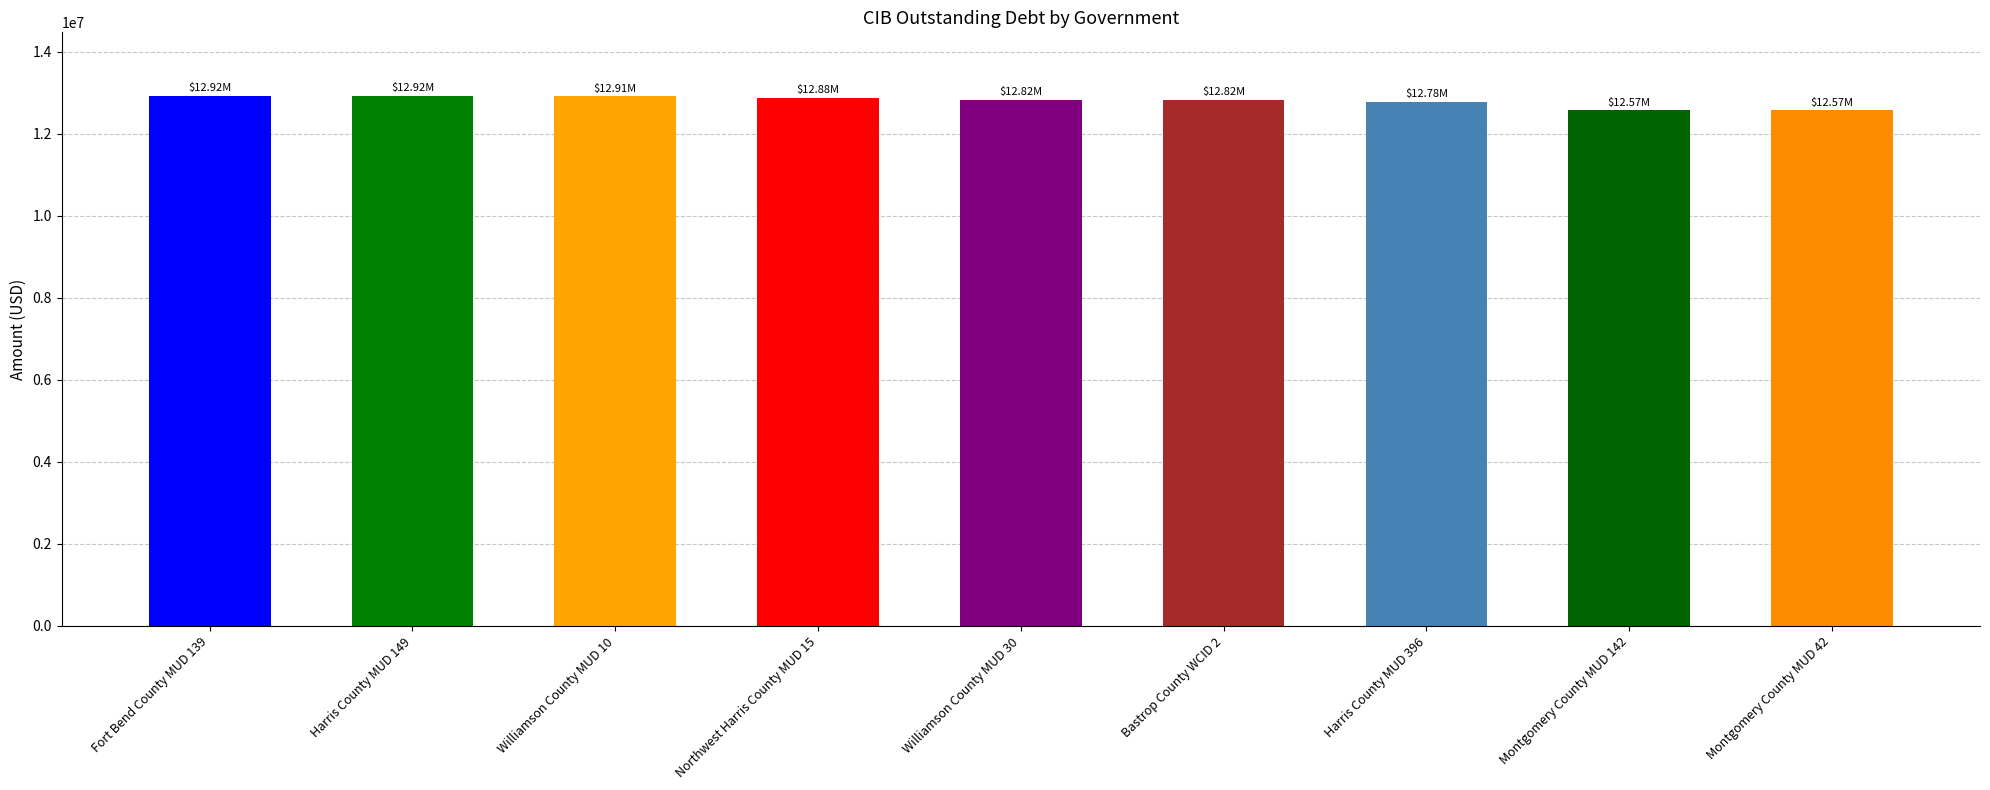

What is the minimum value shown in the chart?

12571922.1